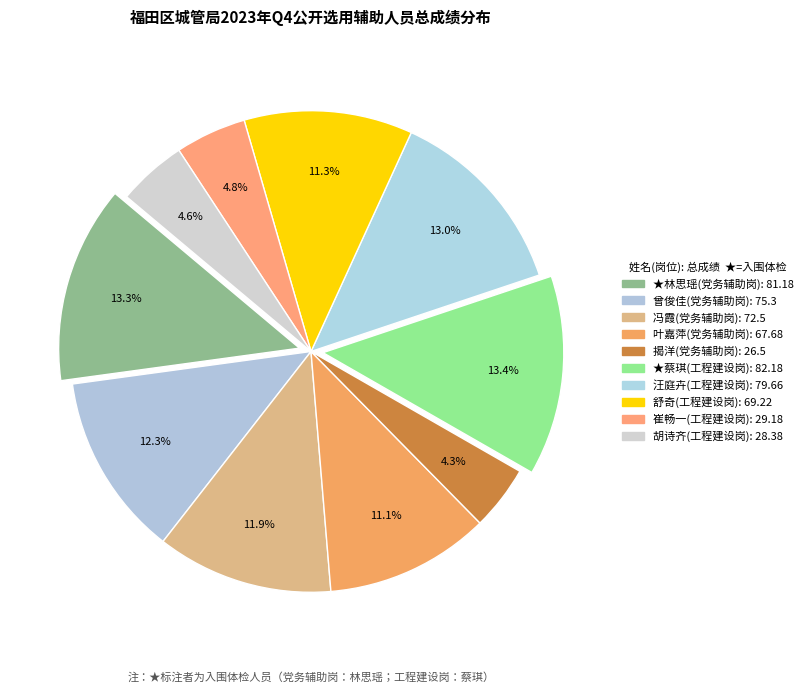

To the nearest percent, what is the average slice percentage?

10%